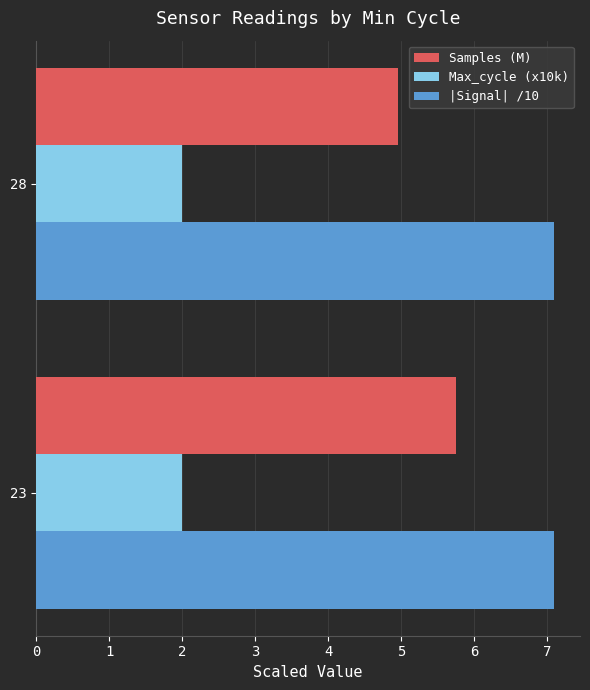

What is the minimum value for Max_cycle (x10k)?

2.0